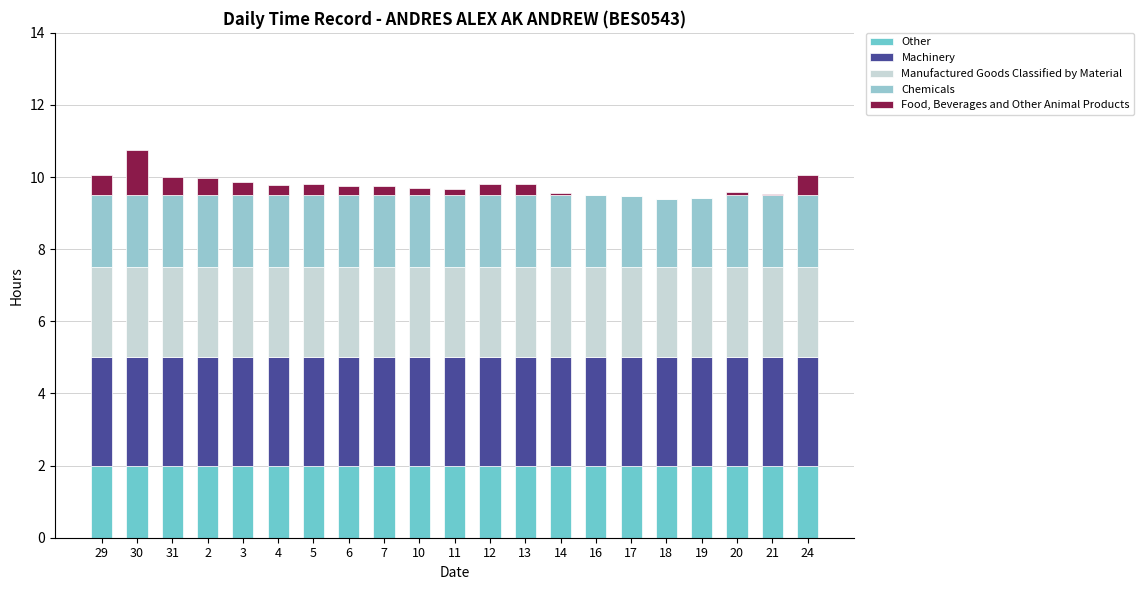

Does the chart contain stacked bars?

Yes